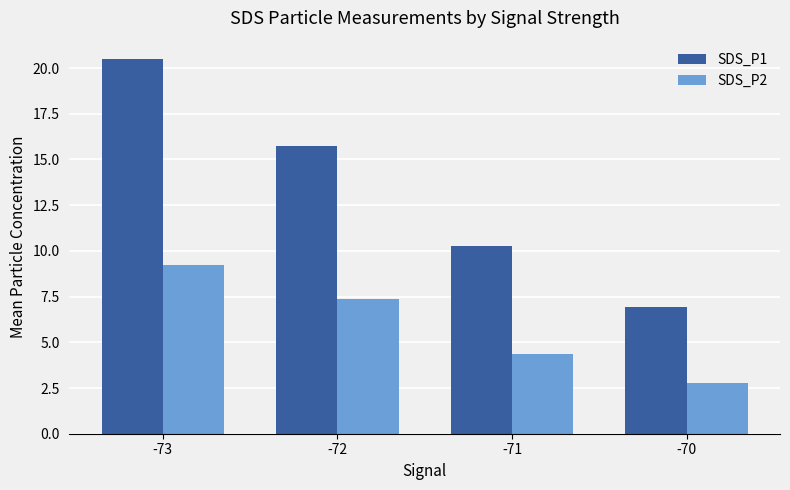

Rank the series by their maximum value, from highest to lowest.

SDS_P1, SDS_P2